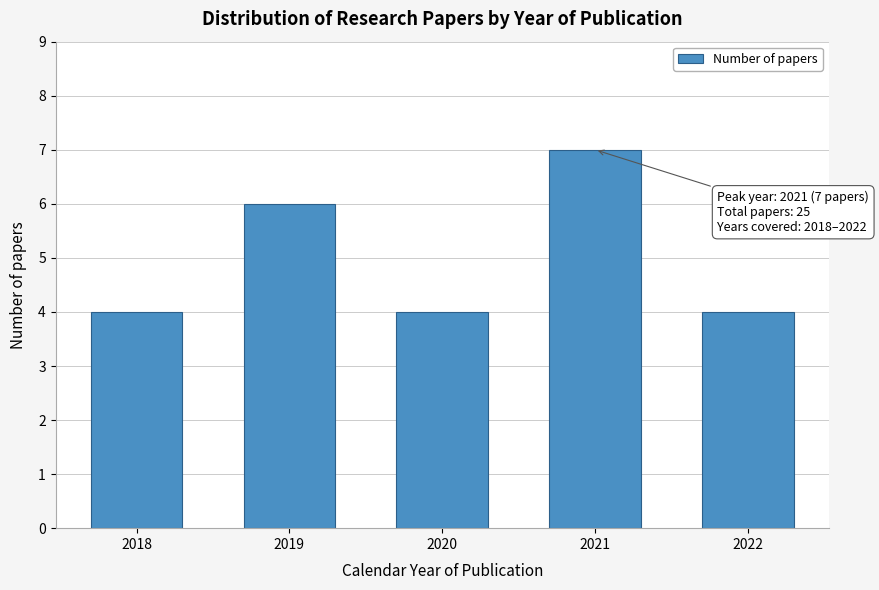

Reading left to right, list all the values displayed in this chart.

4	6	4	7	4